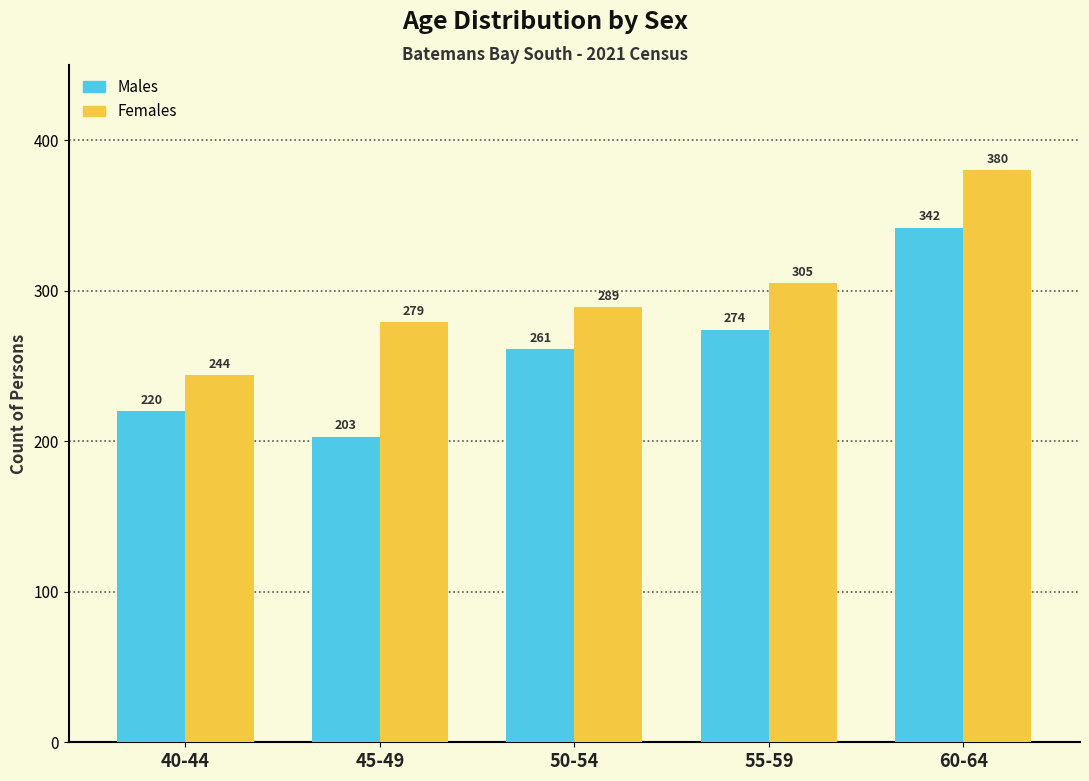

Reading left to right, what are all the values shown in this chart?

Males: 40-44=220	45-49=203	50-54=261	55-59=274	60-64=342
Females: 40-44=244	45-49=279	50-54=289	55-59=305	60-64=380